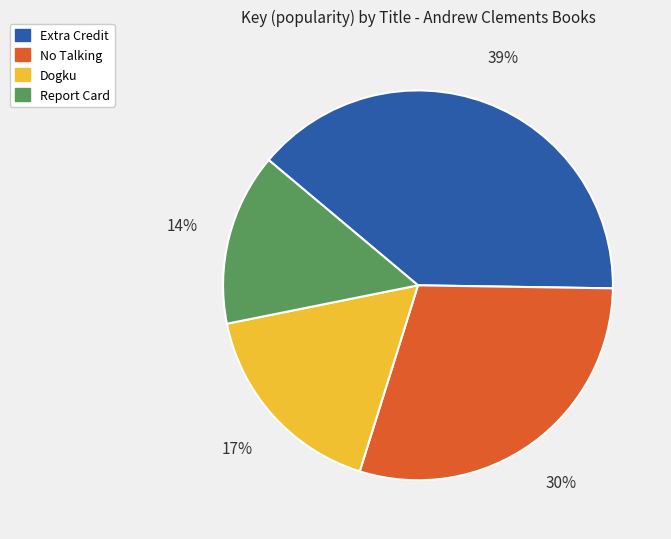

Between No Talking and Report Card, which is larger?

No Talking